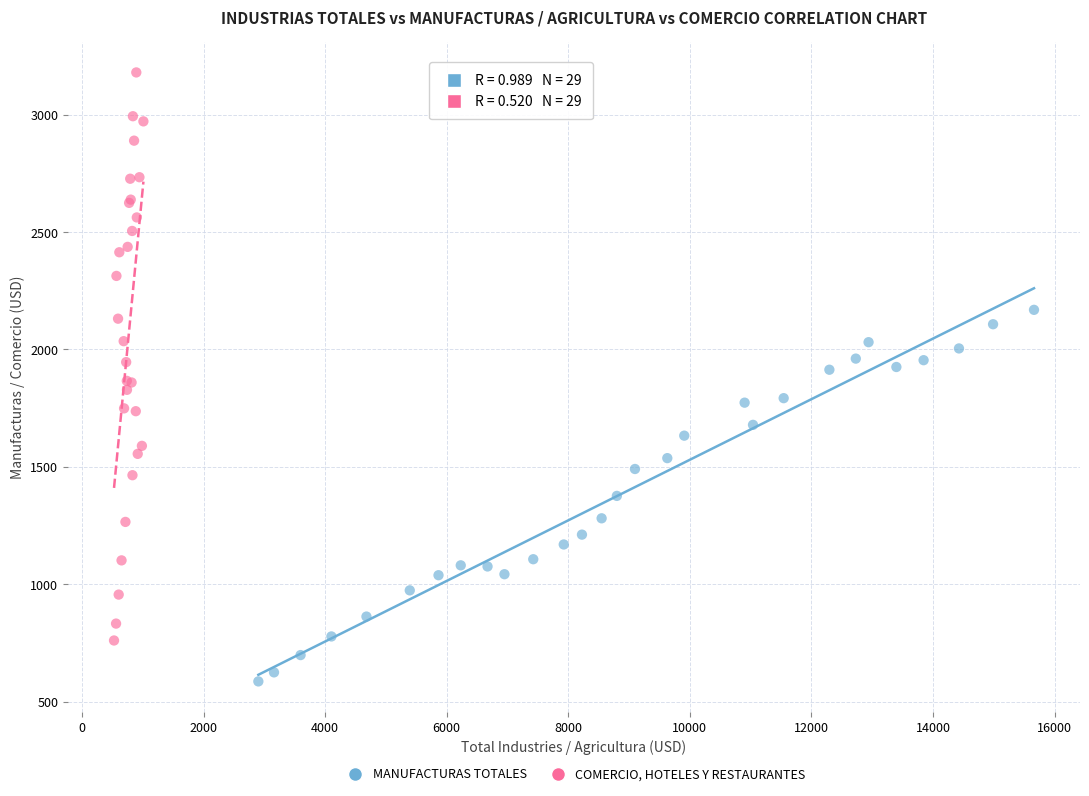

Which series has the widest spread of Y values?

COMERCIO, HOTELES Y RESTAURANTES